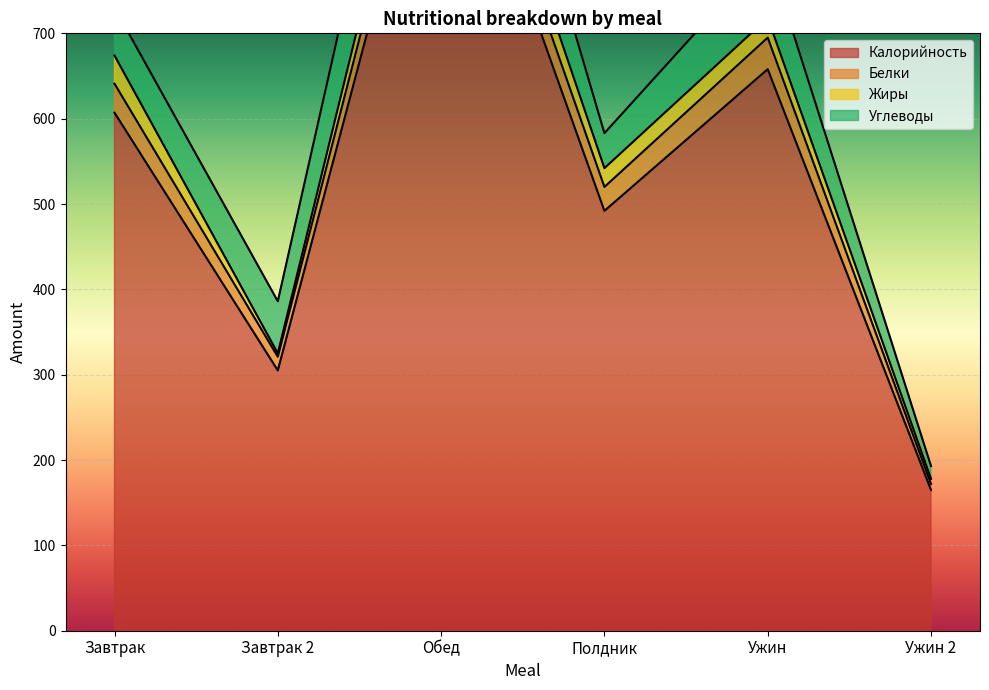

Read the Жиры value at Ужин.

23